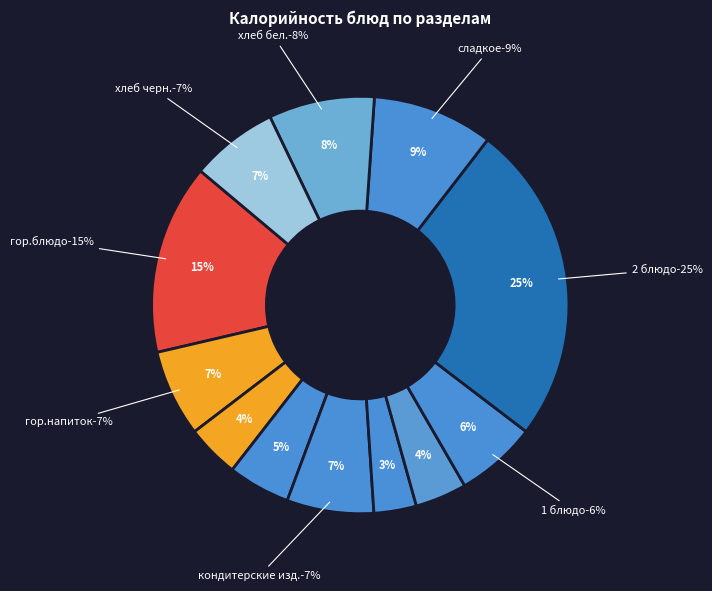

Count the number of slices in the pie.

12